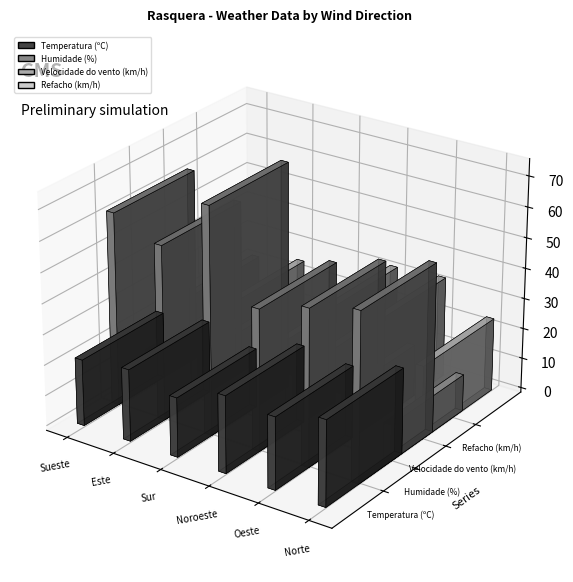

What value does the Temperatura (ºC) series have at Oeste?

23.6